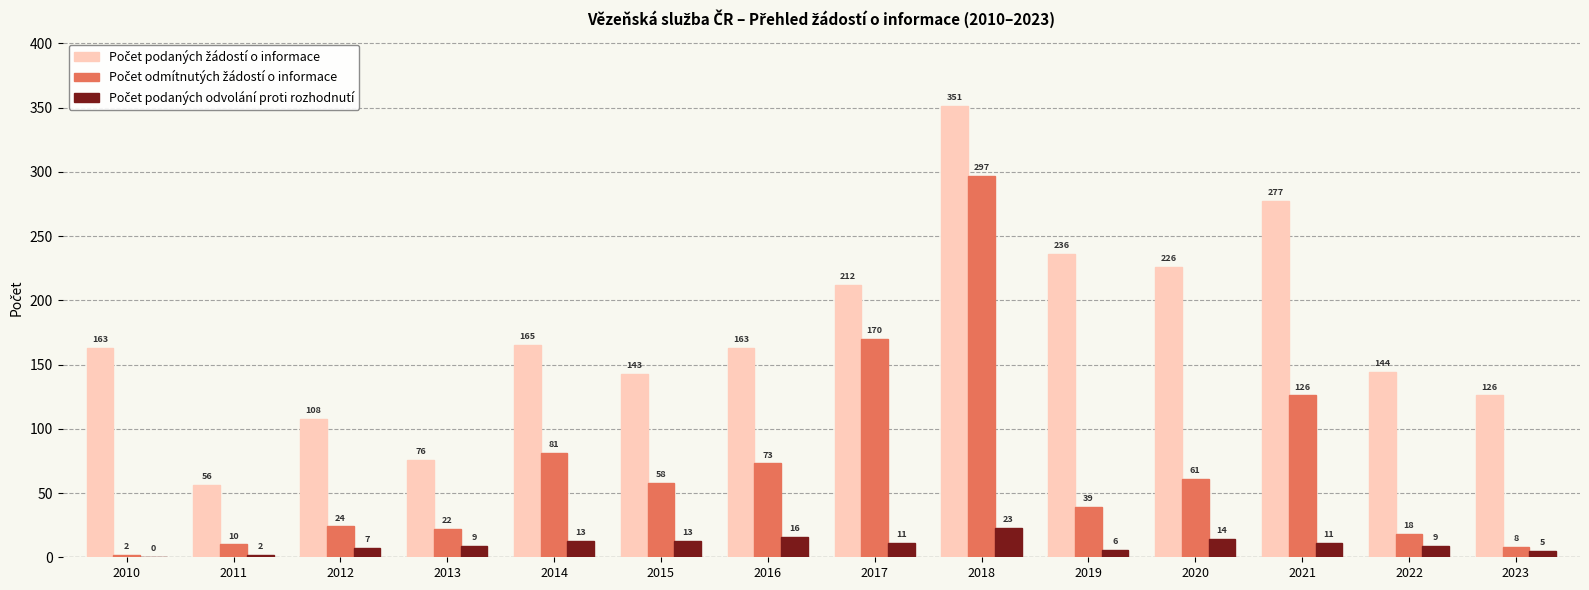

What is the greatest value displayed?

351